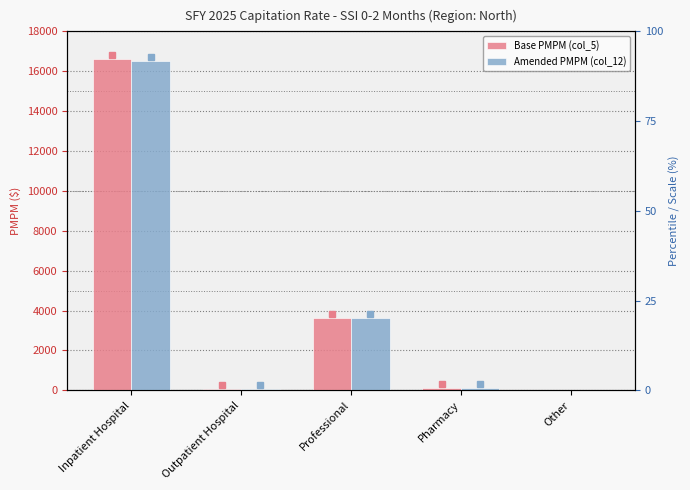

Between Inpatient Hospital and Other, which series saw the biggest shift?

Base PMPM (col_5)